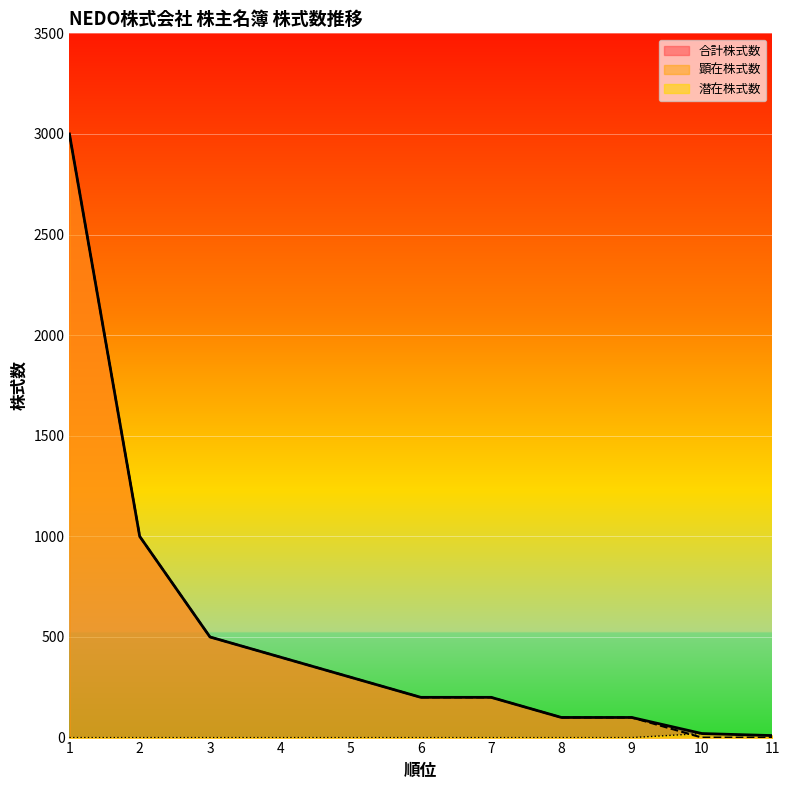

Rank the series by their maximum value, from lowest to highest.

潜在株式数, 合計株式数, 顕在株式数